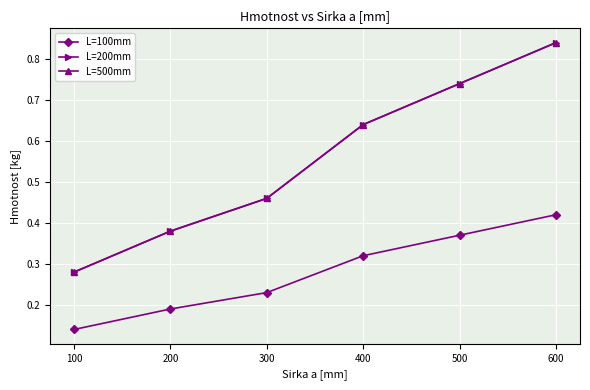

True or false: L=200mm has more than 0 interior local peaks.

False